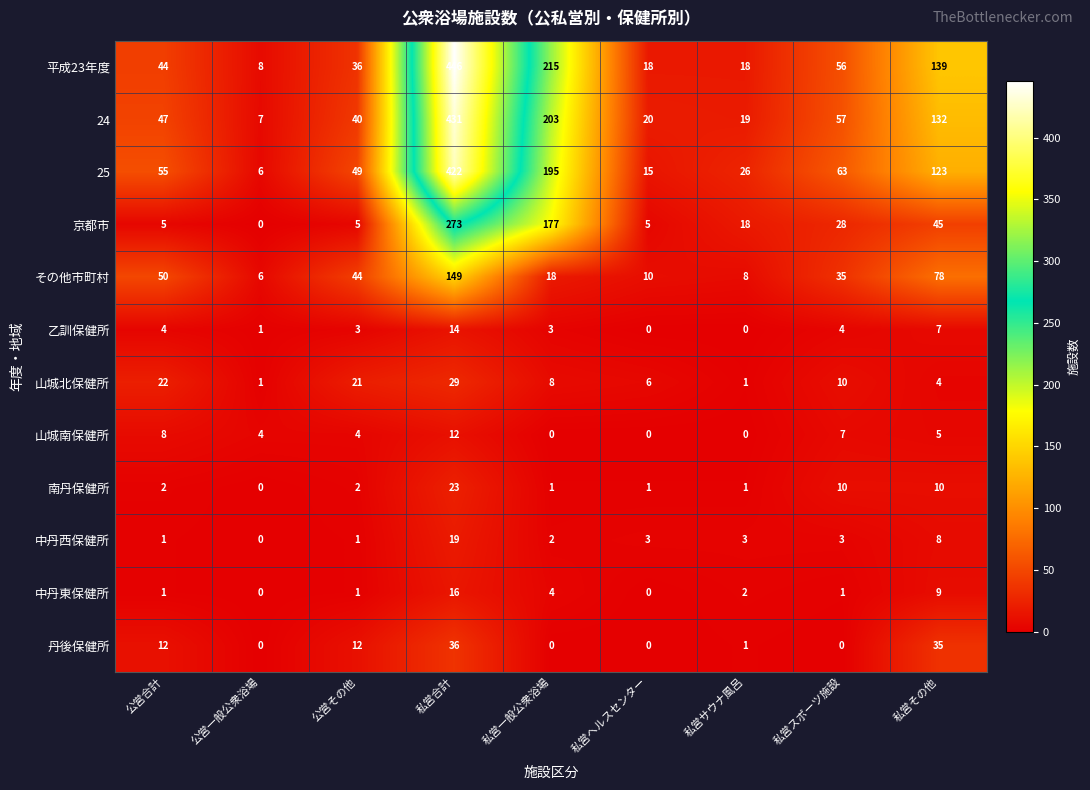

What is the spread (max minus min) of values at 私営一般公衆浴場?

215